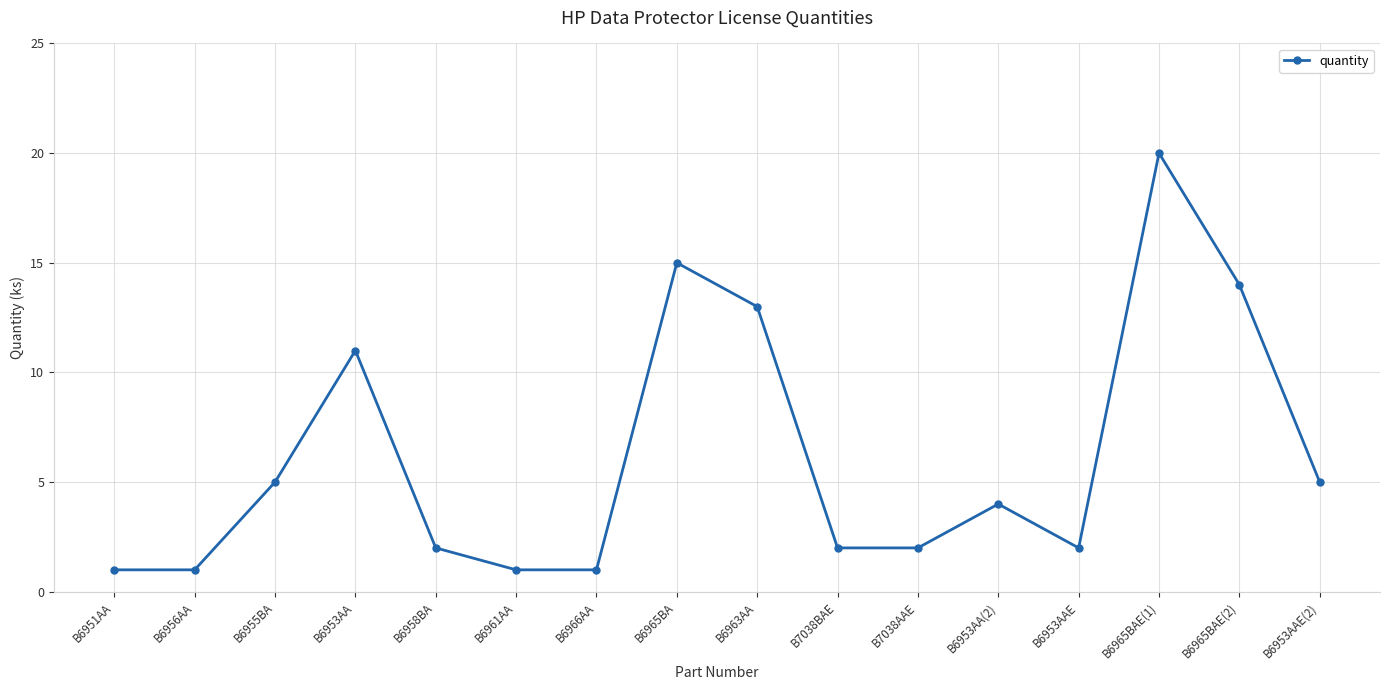

Where is the data nearest to the value 10?

B6953AA